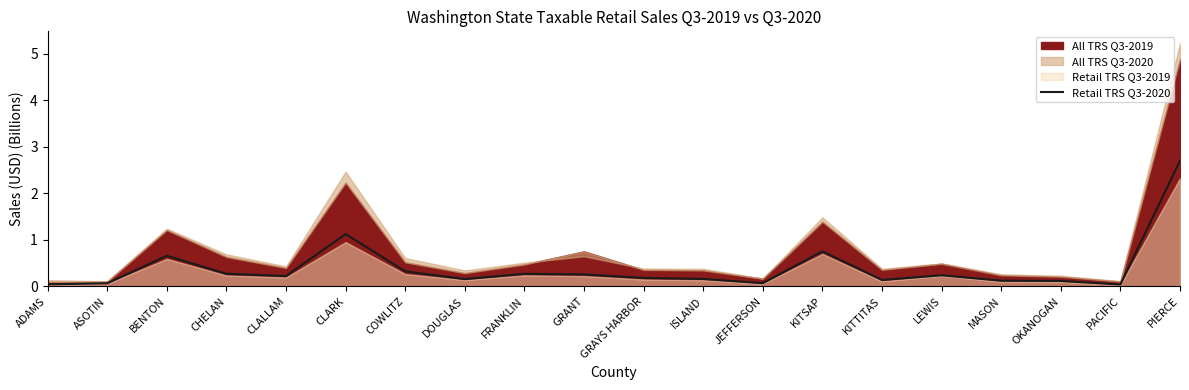

The chart shows a value of 0.2 at FRANKLIN. True or false?

False